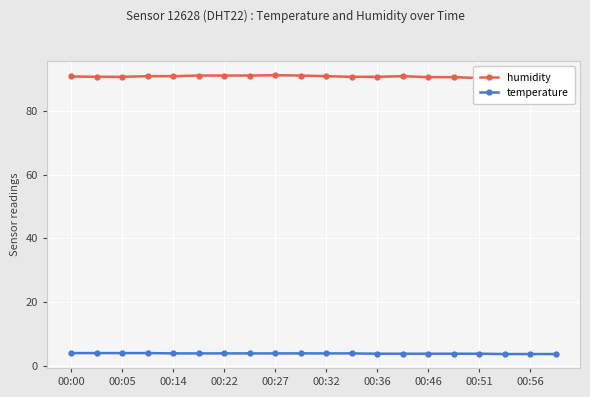

Which series has the largest total across all categories?

humidity